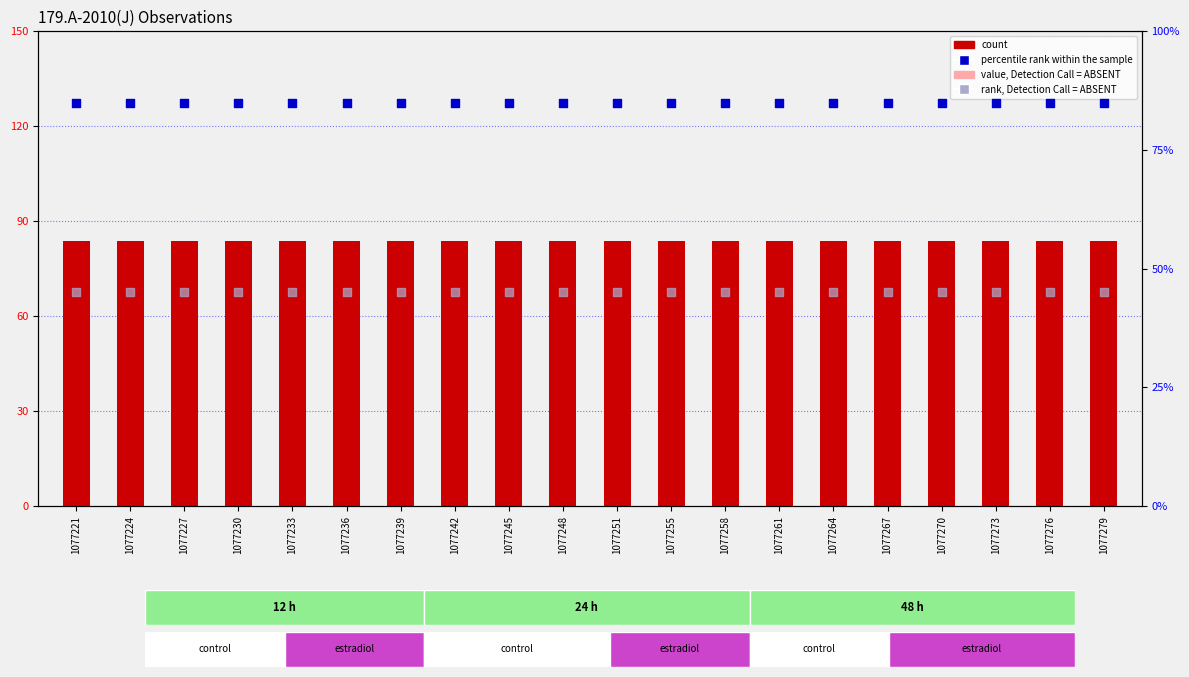

At how many categories does at least one series exceed 51?

20